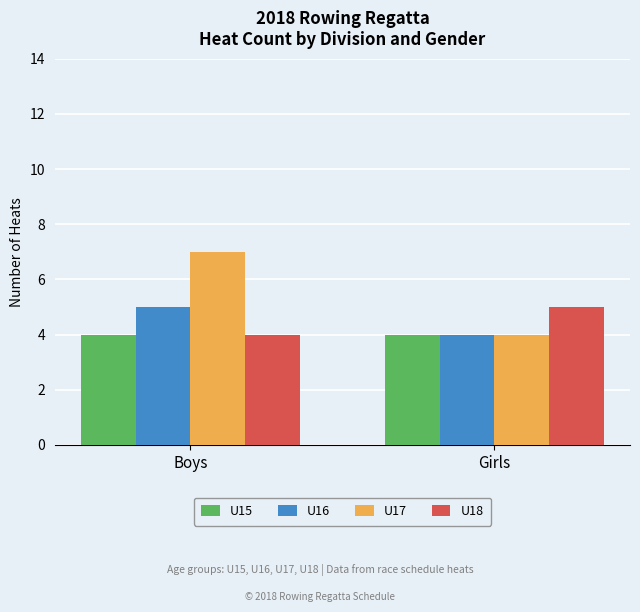

What is the difference between the highest and lowest values at Girls?

1